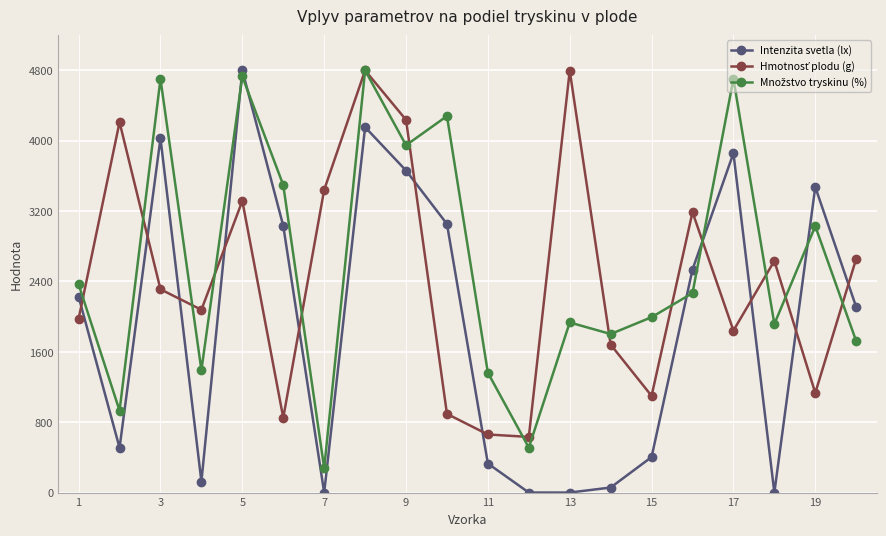

What is the sum of all Intenzita svetla (lx) values?

38362.9